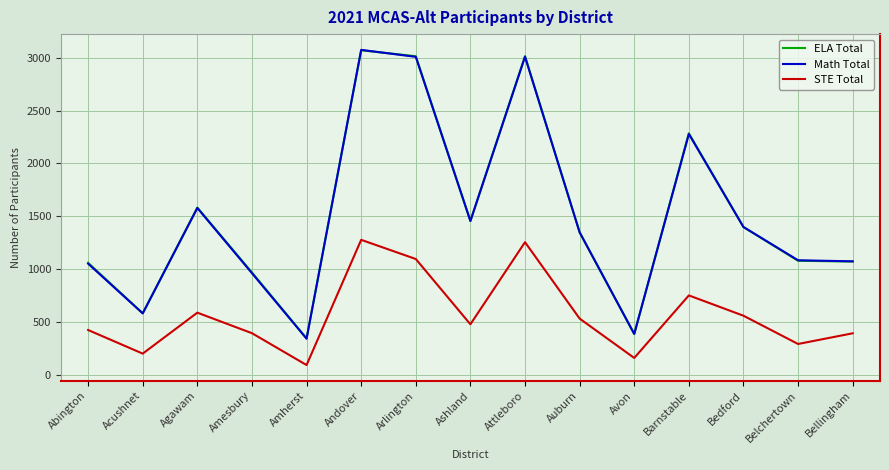

What is the sum of all Math Total values?

22641